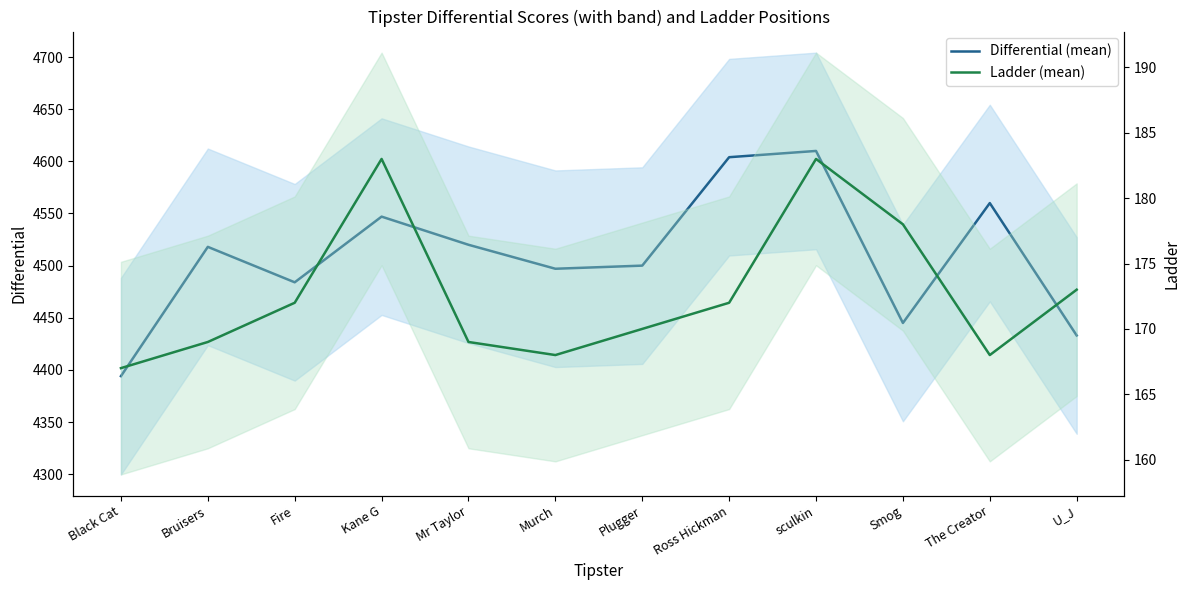

What is the label of the 8th point from the left?

Ross Hickman